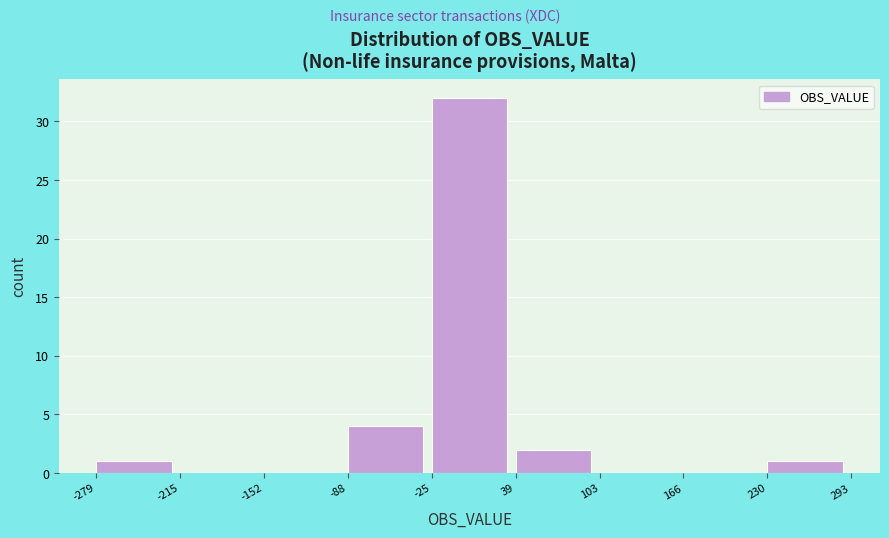

How tall is the bar that spans 230 to 293 on the x-axis? The values are not printed on the chart, so give them approximately, as read against the axis.

1